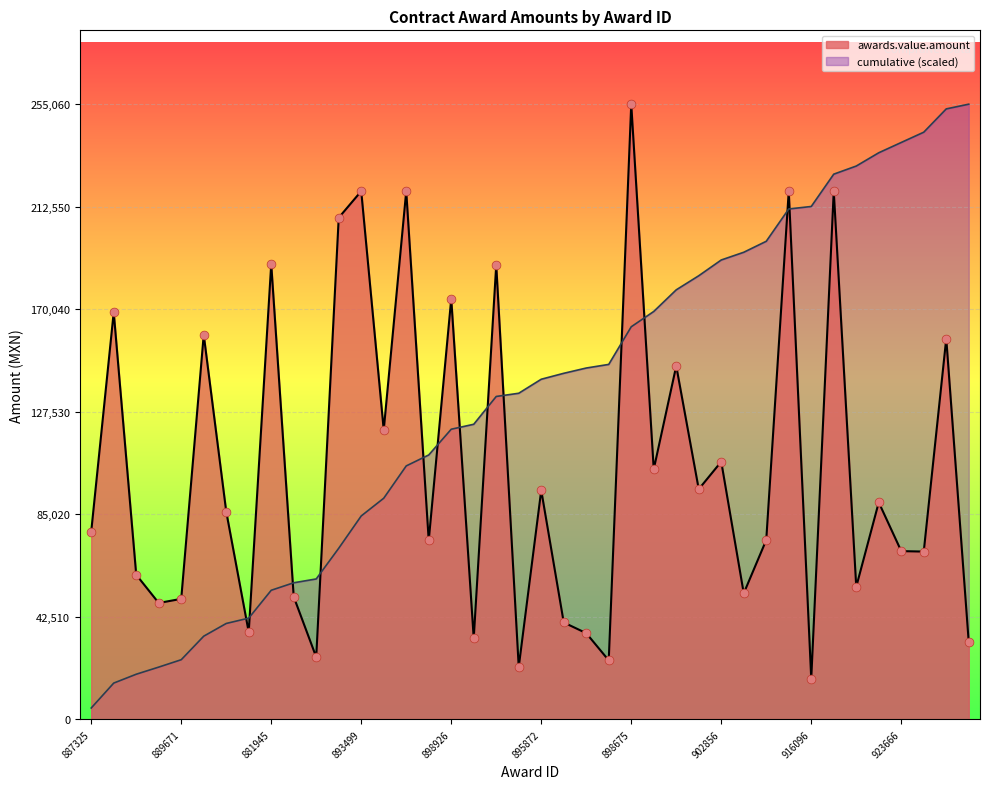

Between 896216 and 1098570, which is larger?

1098570